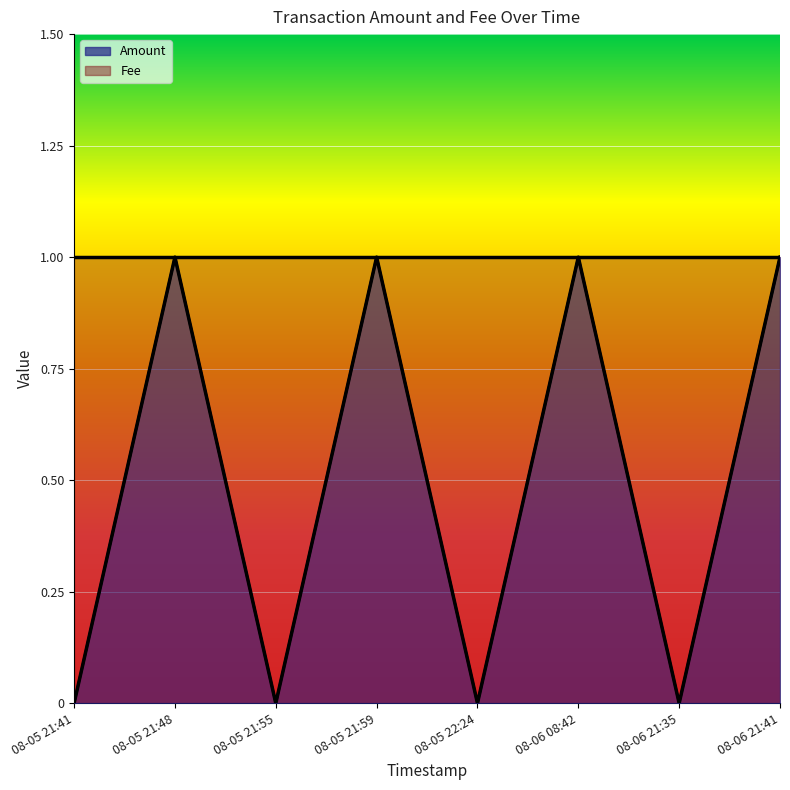

The Amount series shows 0 at 08-05 21:41. True or false?

True